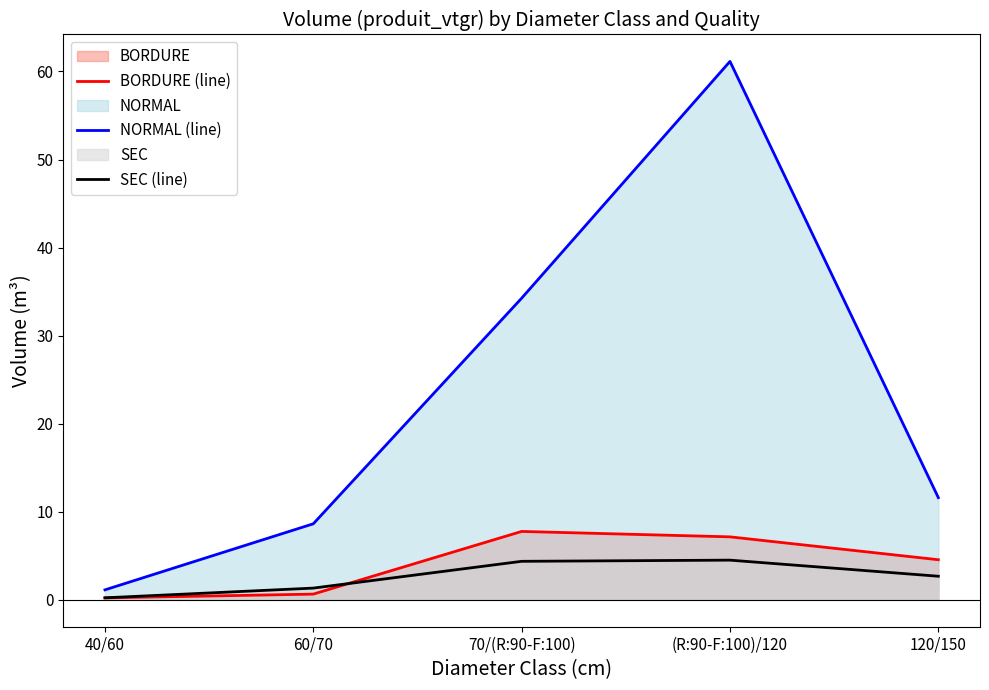

Which series changed the most between 70/(R:90-F:100) and 120/150?

NORMAL (line)